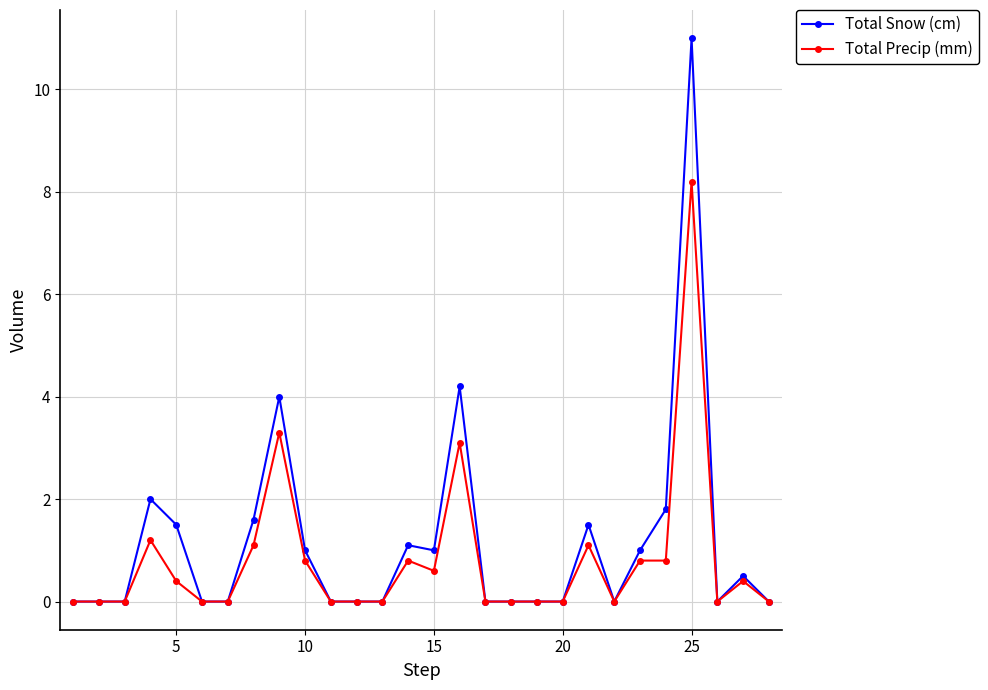

Which series has the widest spread of values?

Total Snow (cm)